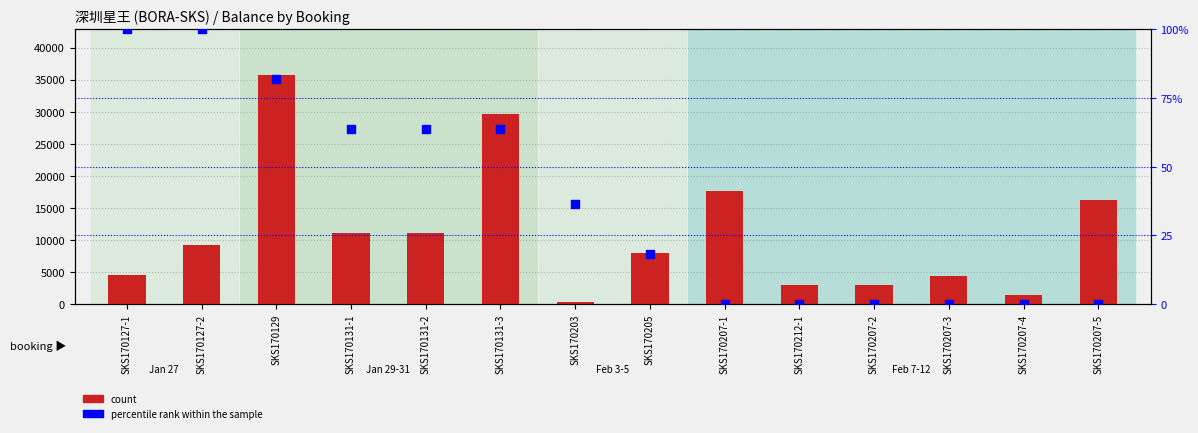

Which series contains the lowest Y value?

percentile rank within the sample